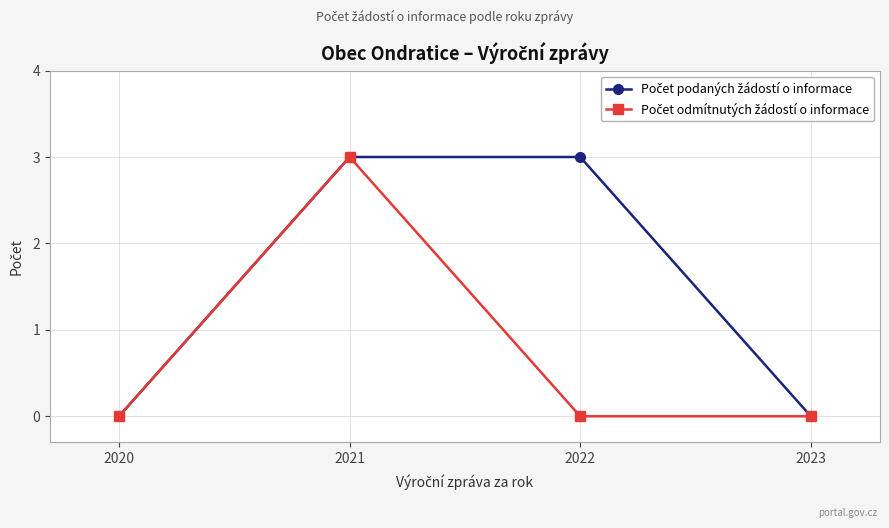

At which category is the sum across all series the highest?

2021